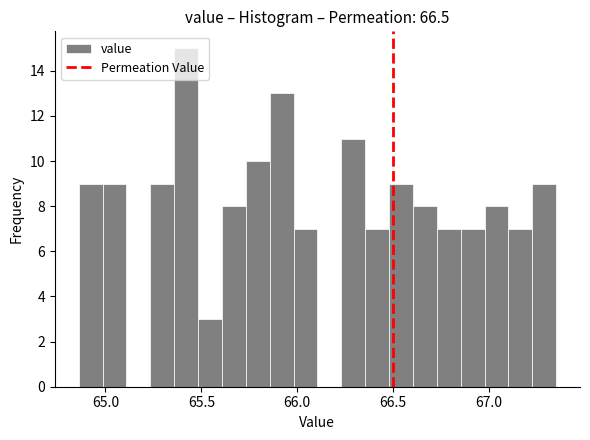

Around what value on the x-axis is the tallest bar? Give the approximate position of its centre, as read against the axis.

65.40